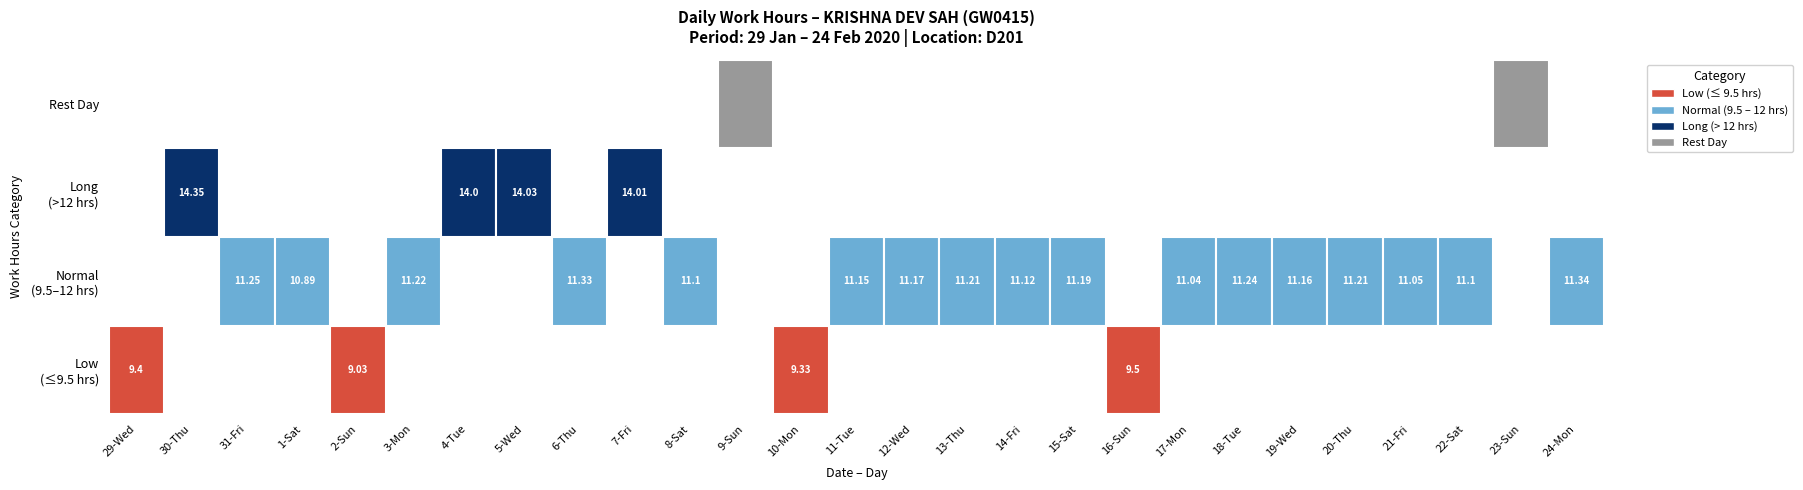

What is the sum of the values at 13-Thu and 17-Mon?

22.2